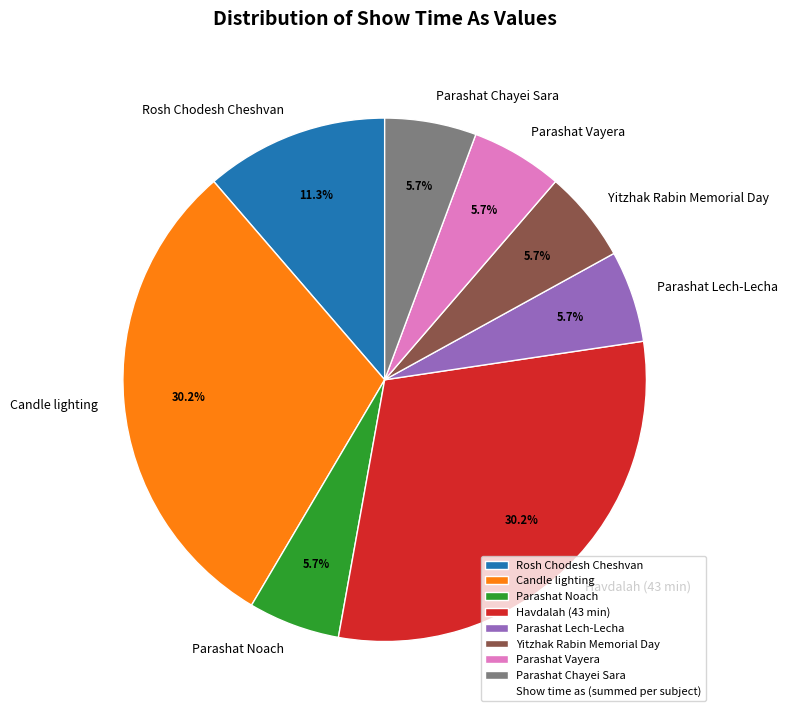

Combined, do Havdalah (43 min) and Parashat Chayei Sara account for over 50%?

No